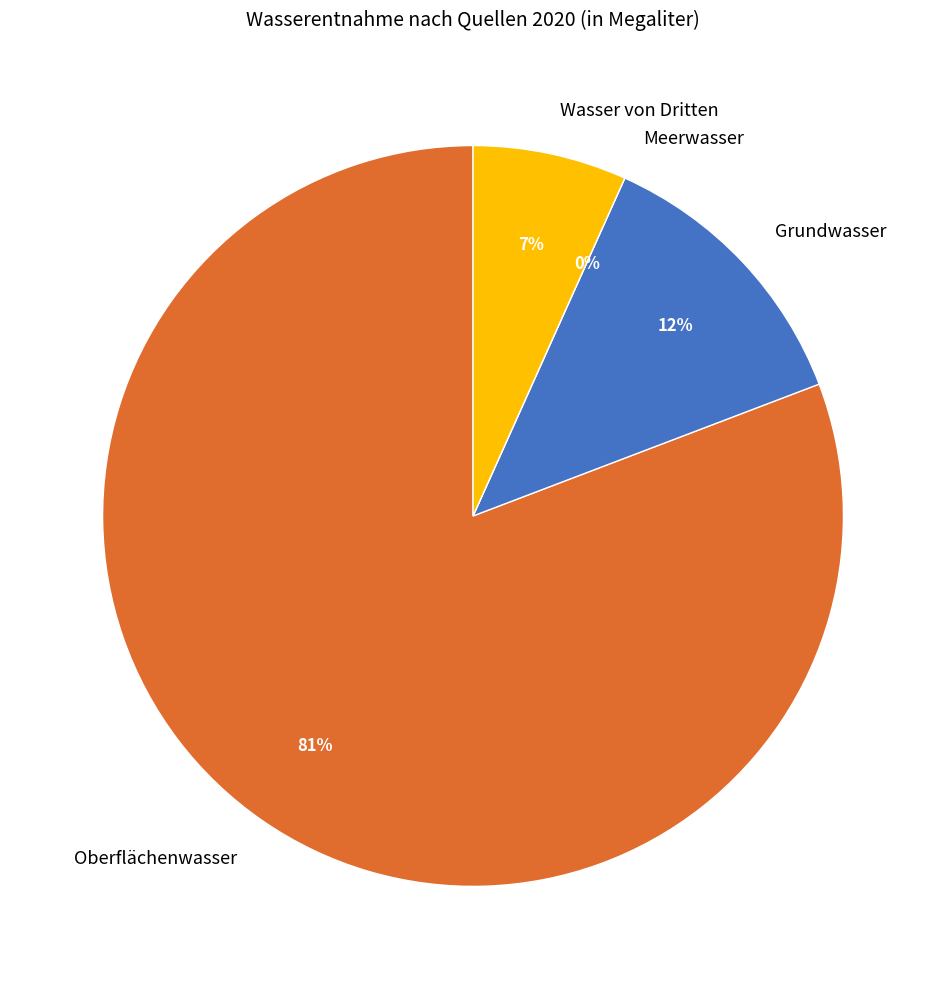

What is the change in value from Meerwasser to Wasser von Dritten?

+6849